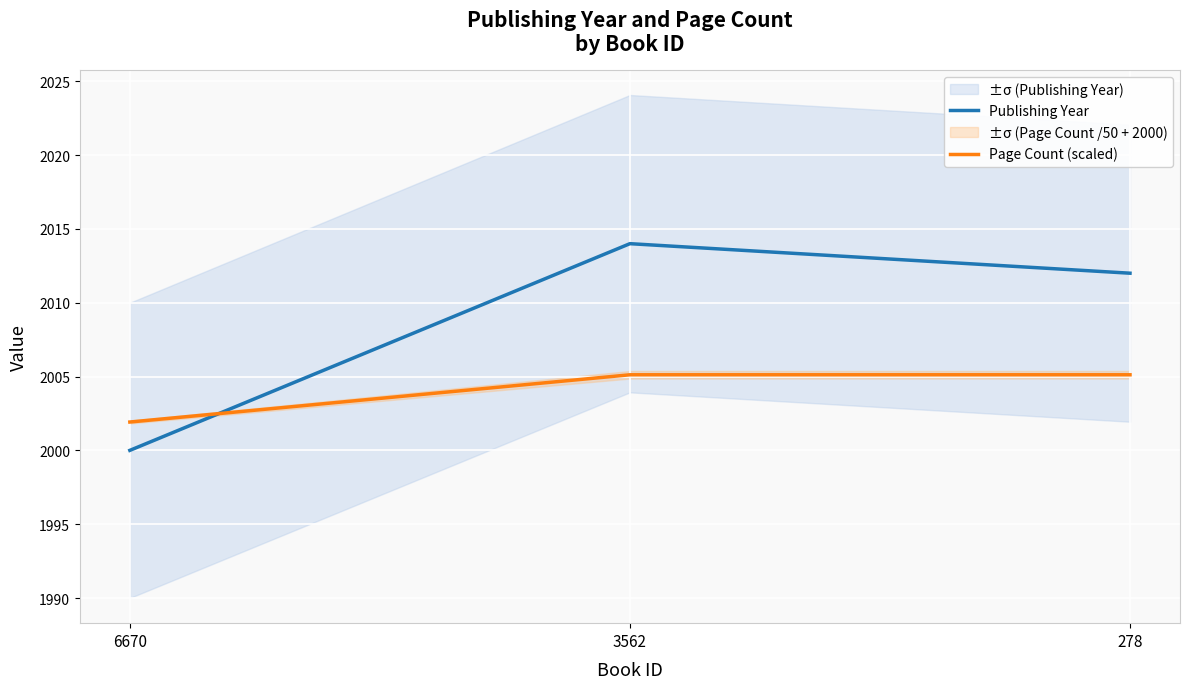

What is the difference between the highest and lowest values at 6670?

1.9